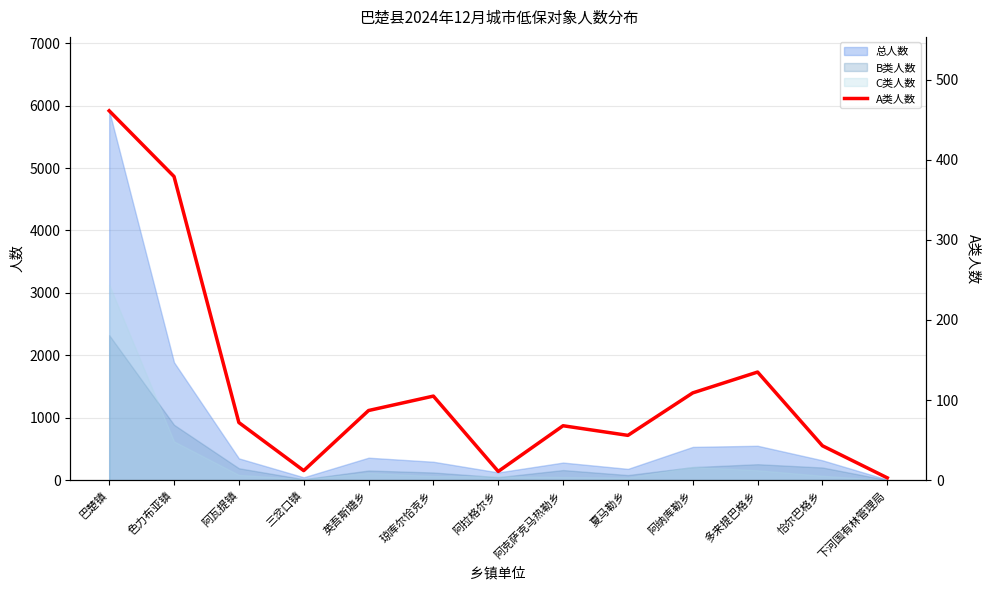

Where is the first local minimum?

三岔口镇